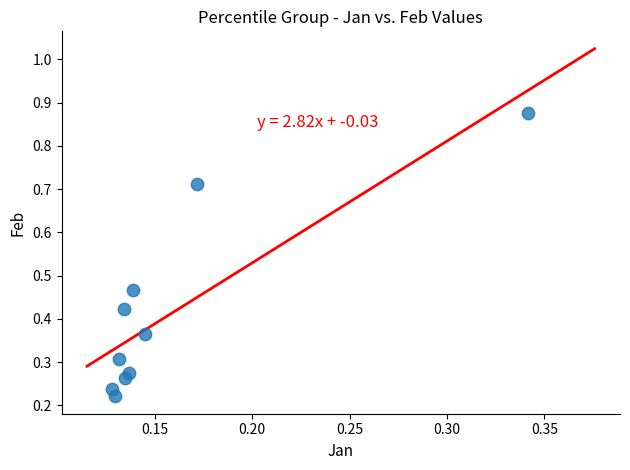

Count the number of points in this scatter plot.

10